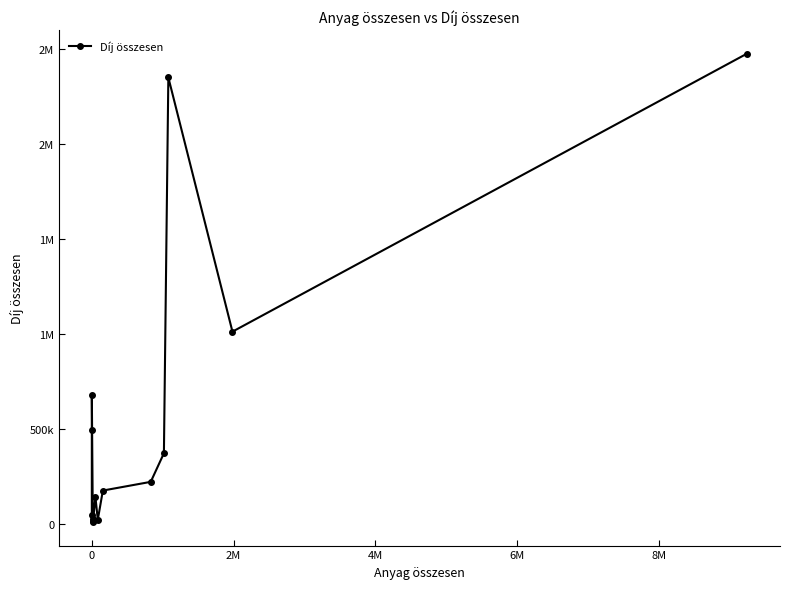

How many points are higher than both their immediate neighbors (excluding endpoints)?

3